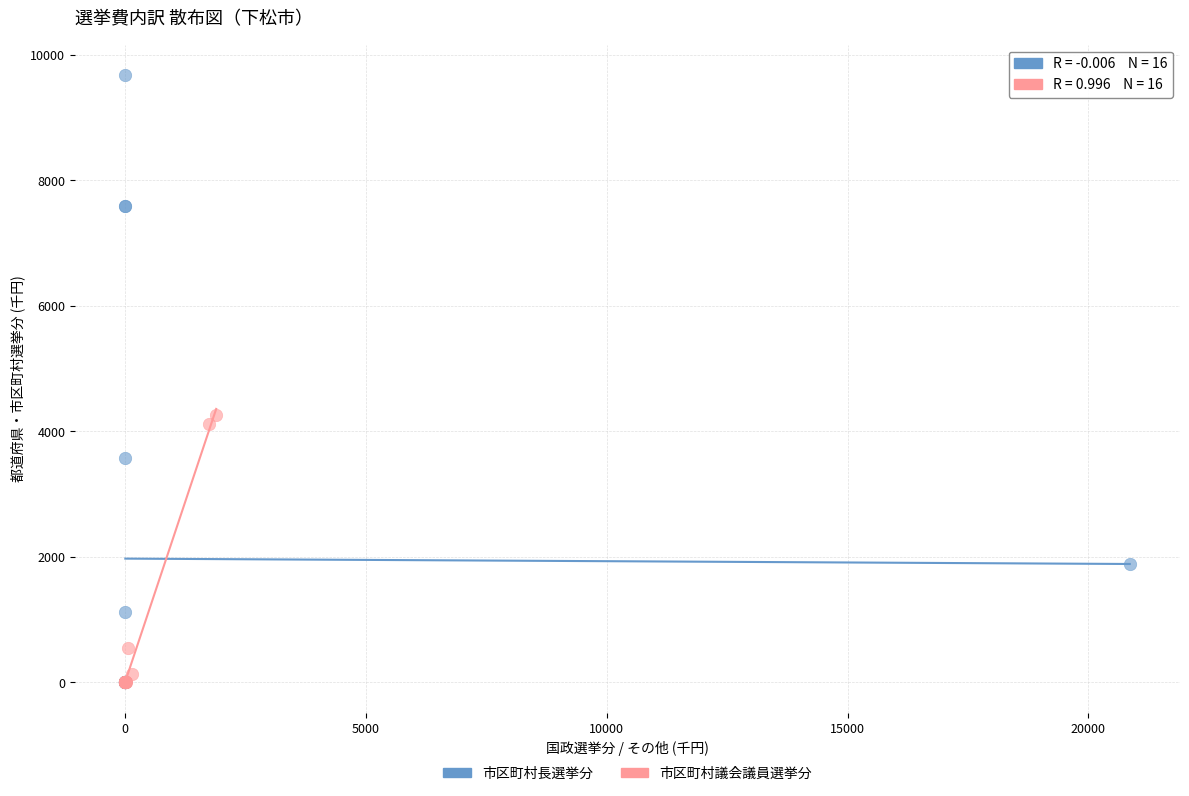

Which series has the largest Y range (max minus min)?

市区町村長選挙分